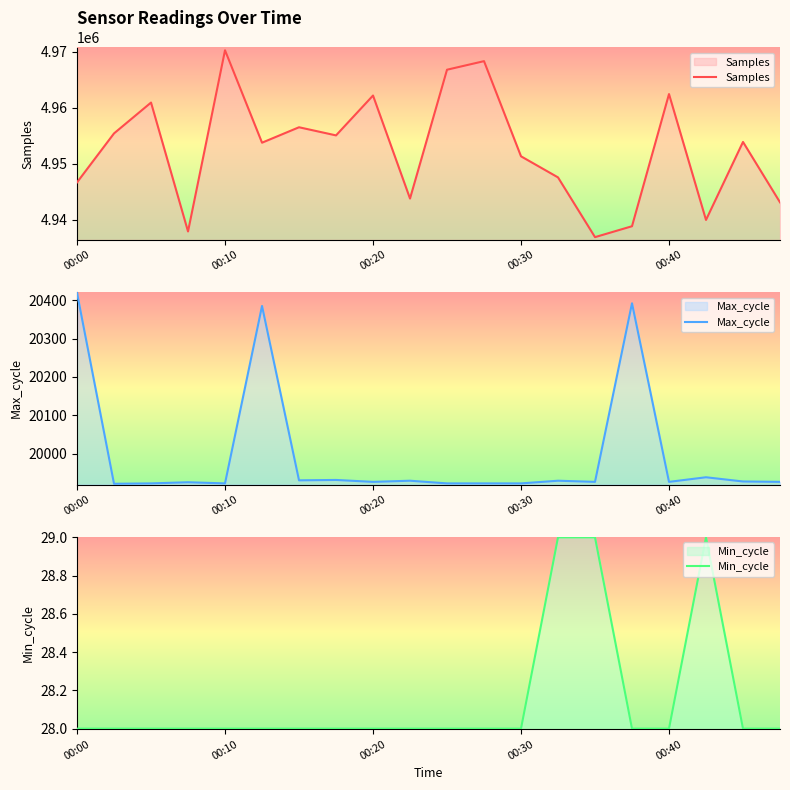

How many lines are shown in the chart?

3